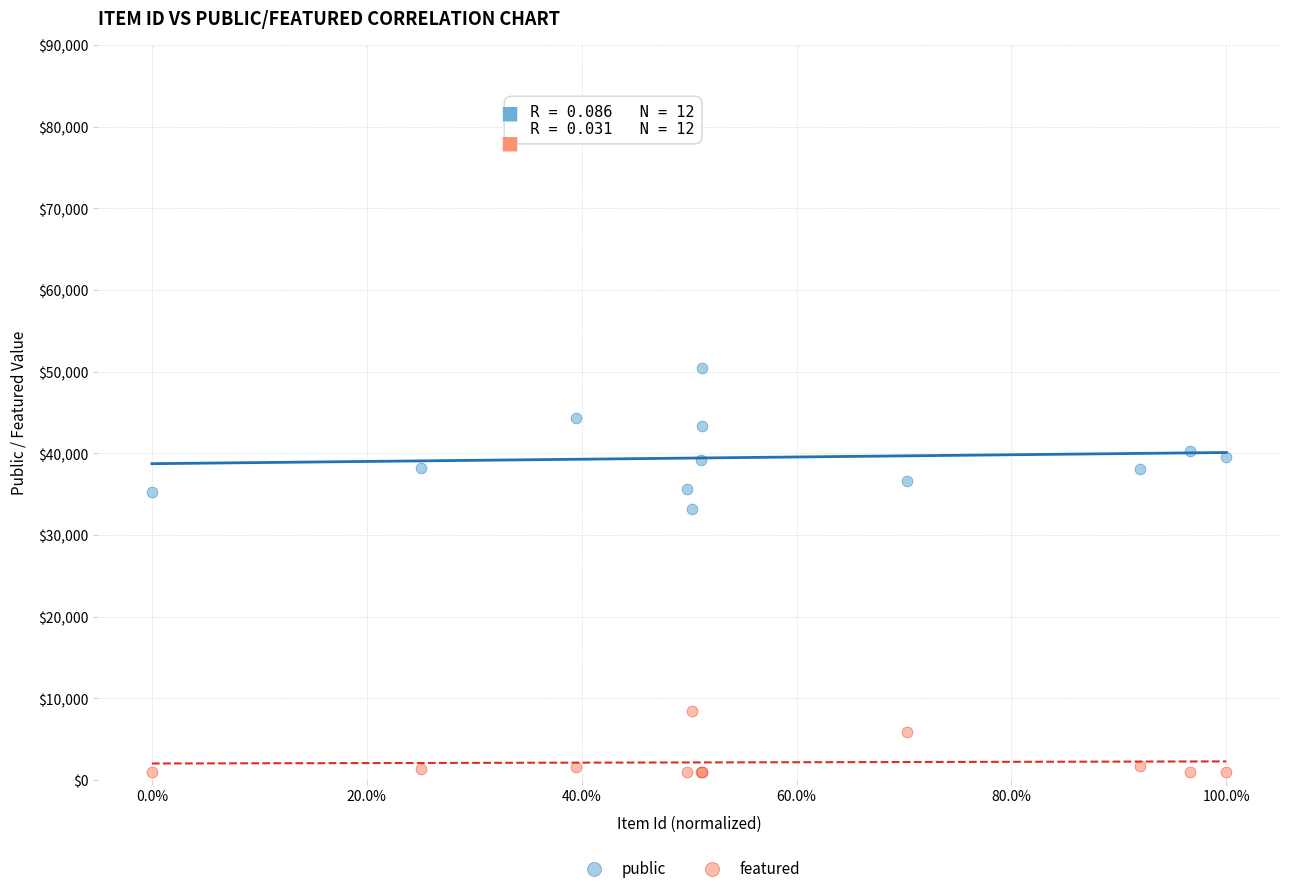

In the featured series, what Y value is closest to 4728?

5907.7